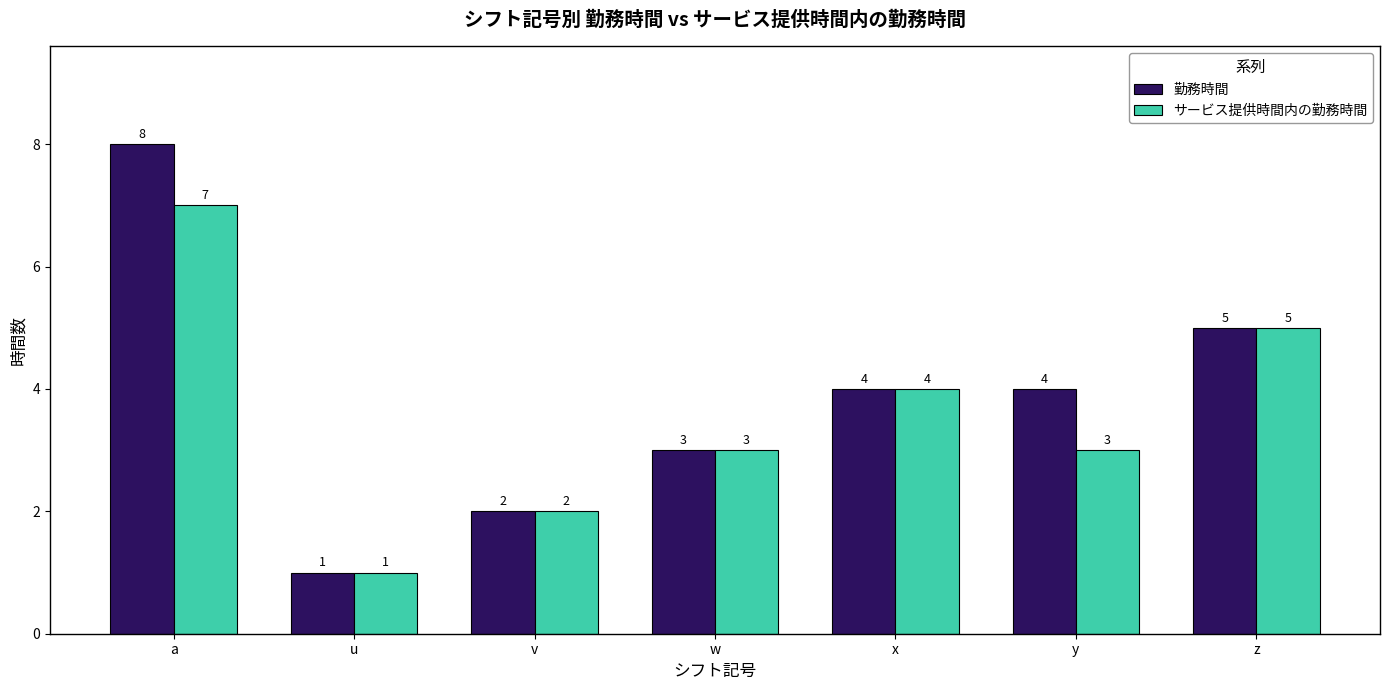

At which label is サービス提供時間内の勤務時間 closest to 4?

x